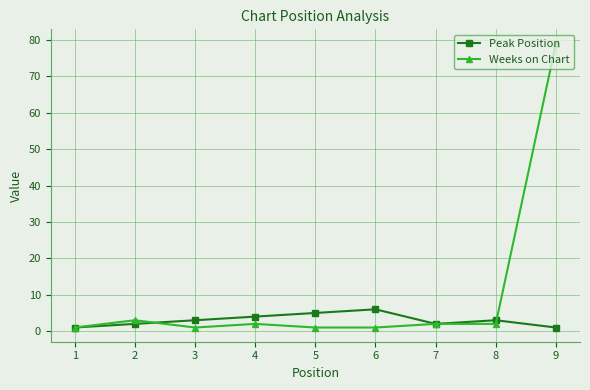

After their last crossing, which series has the higher values: Weeks on Chart or Peak Position?

Weeks on Chart